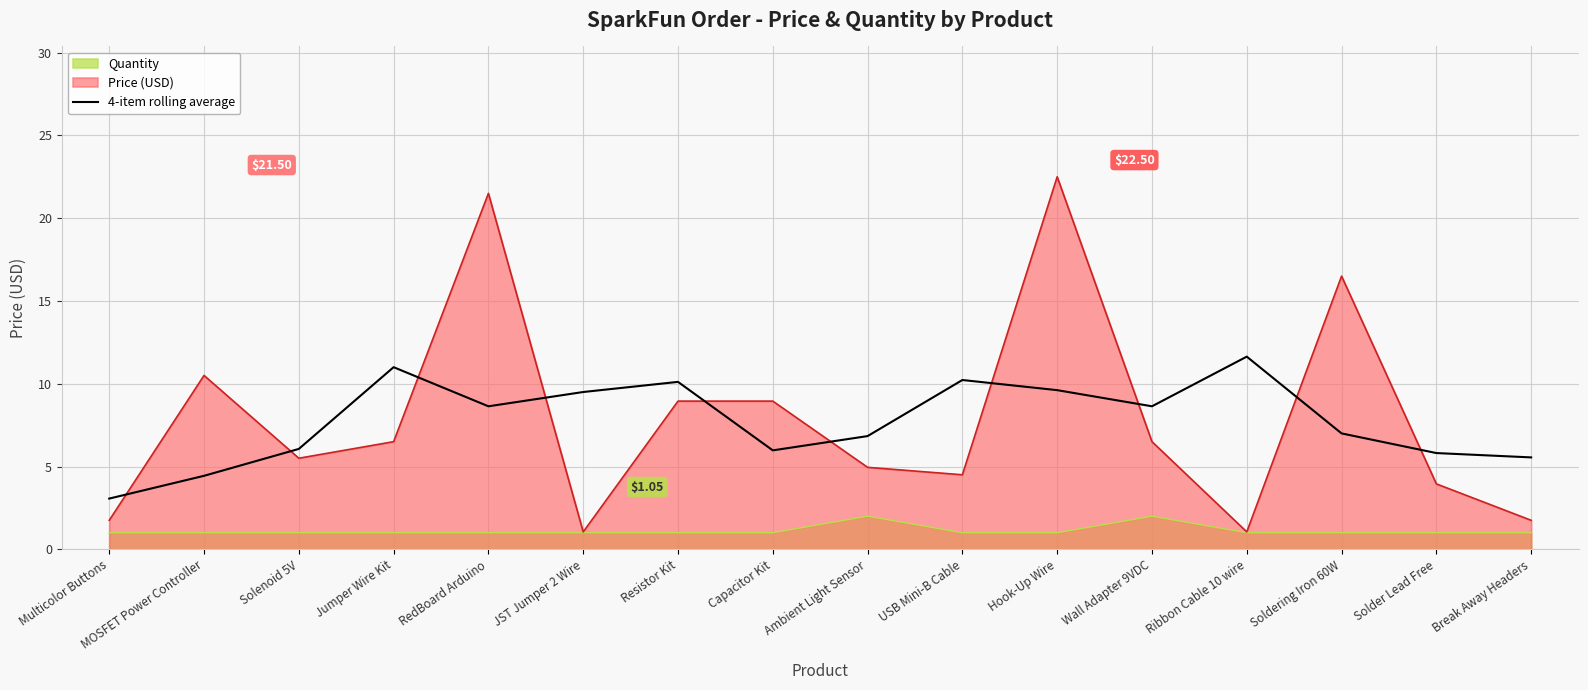

List the labels in order of value, largest first.

Ribbon Cable 10 wire, Jumper Wire Kit, USB Mini-B Cable, Resistor Kit, Hook-Up Wire, JST Jumper 2 Wire, RedBoard Arduino, Wall Adapter 9VDC, Soldering Iron 60W, Ambient Light Sensor, Solenoid 5V, Capacitor Kit, Solder Lead Free, Break Away Headers, MOSFET Power Controller, Multicolor Buttons